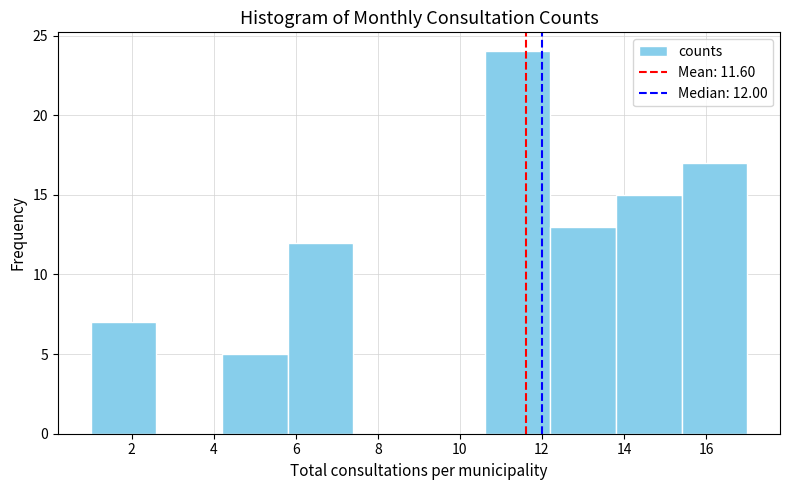

Over which range of the x-axis is the bar tallest?

10.6 to 12.2